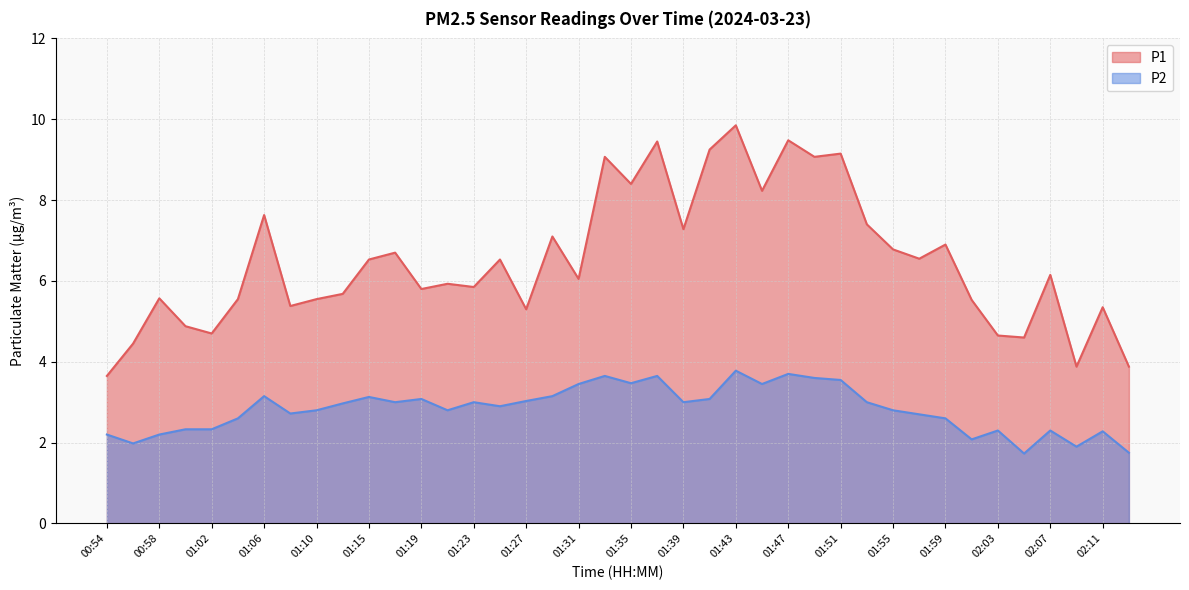

Rank the series by their average value, from highest to lowest.

P1, P2